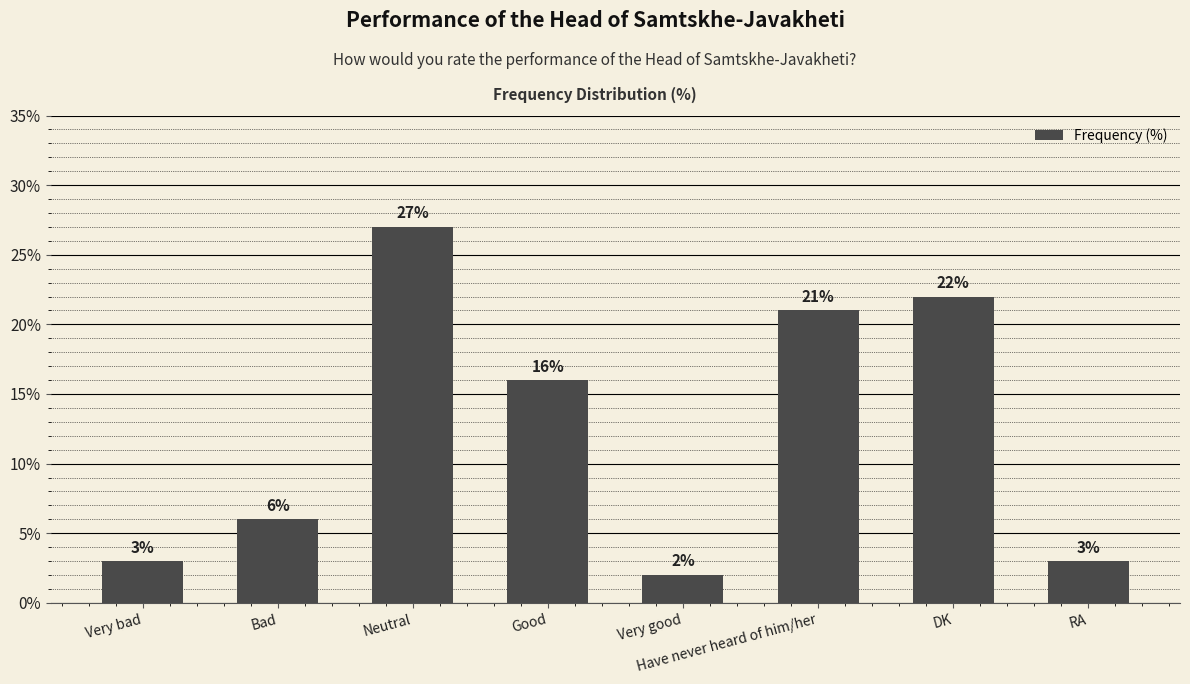

At which label does the data first exceed 16?

Neutral